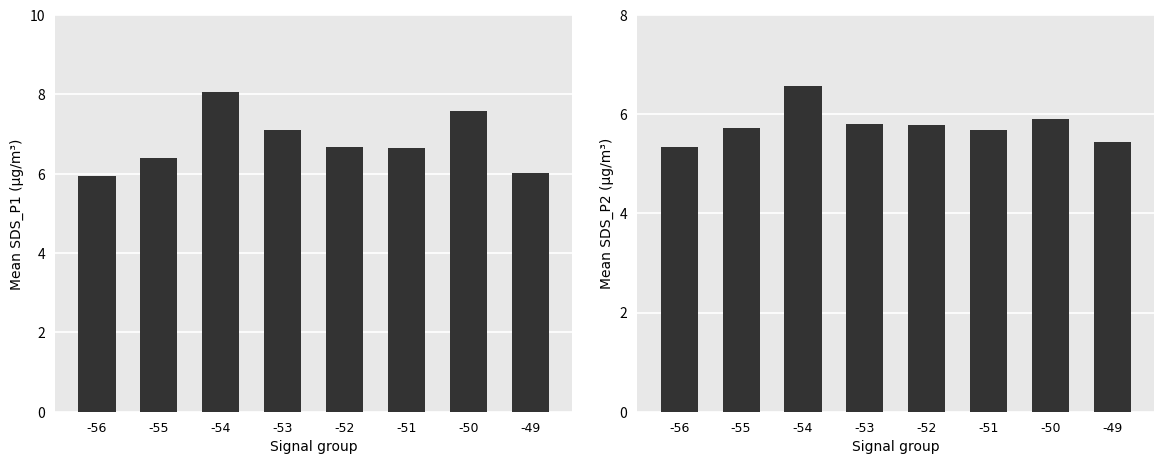

How many groups of bars are there?

8